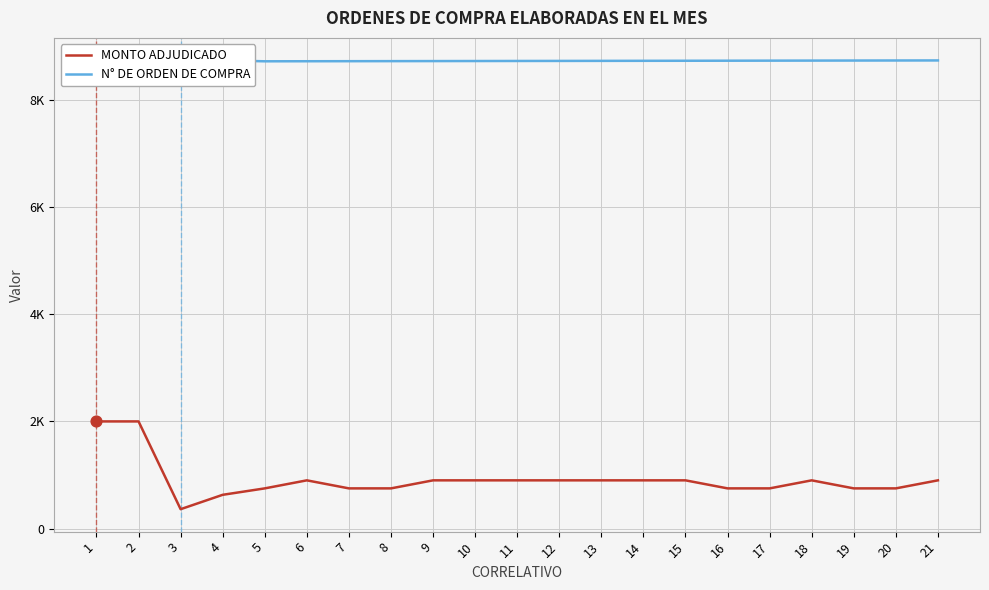

At which category is the sum across all series the highest?

2